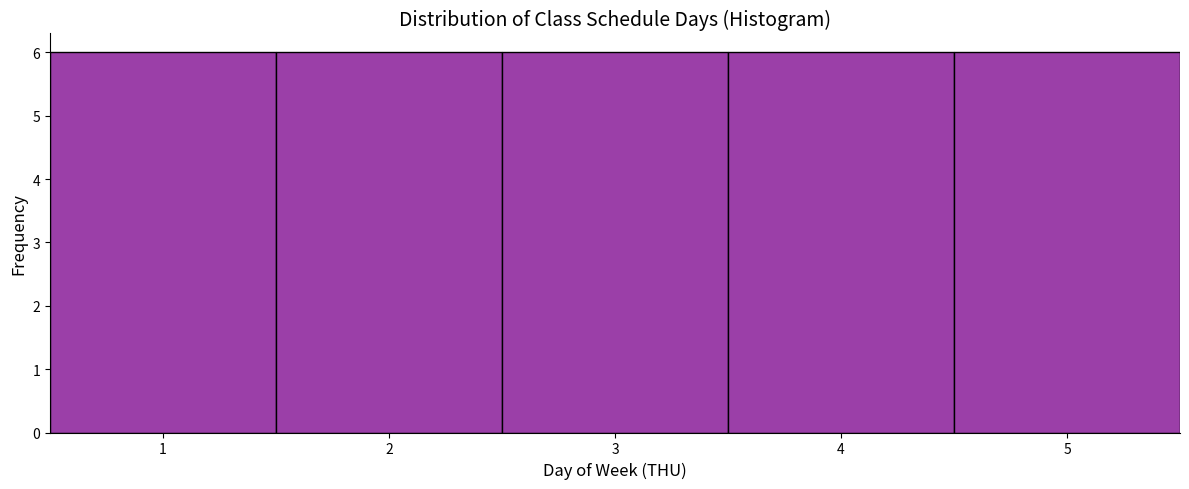

What is the height of the bar covering 1.5 to 2.5 on the x-axis? The values are not printed on the chart, so give them approximately, as read against the axis.

6